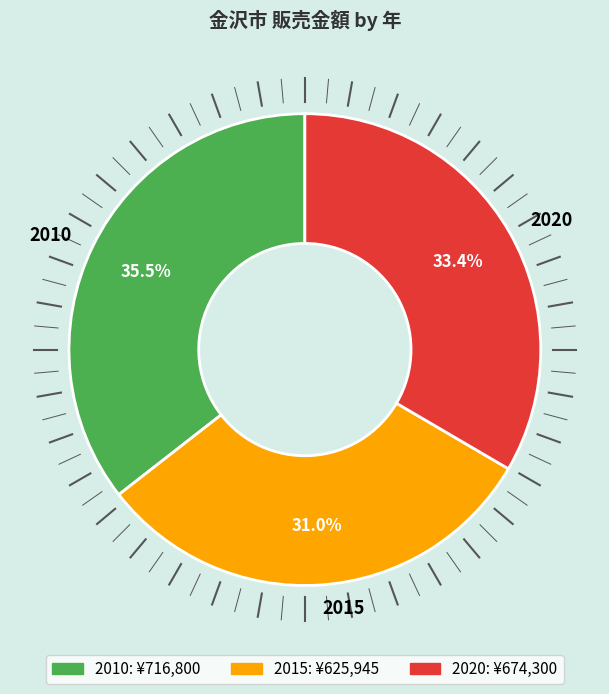

To the nearest percent, what is the difference between the 2020 and 2015 slice percentages?

2%